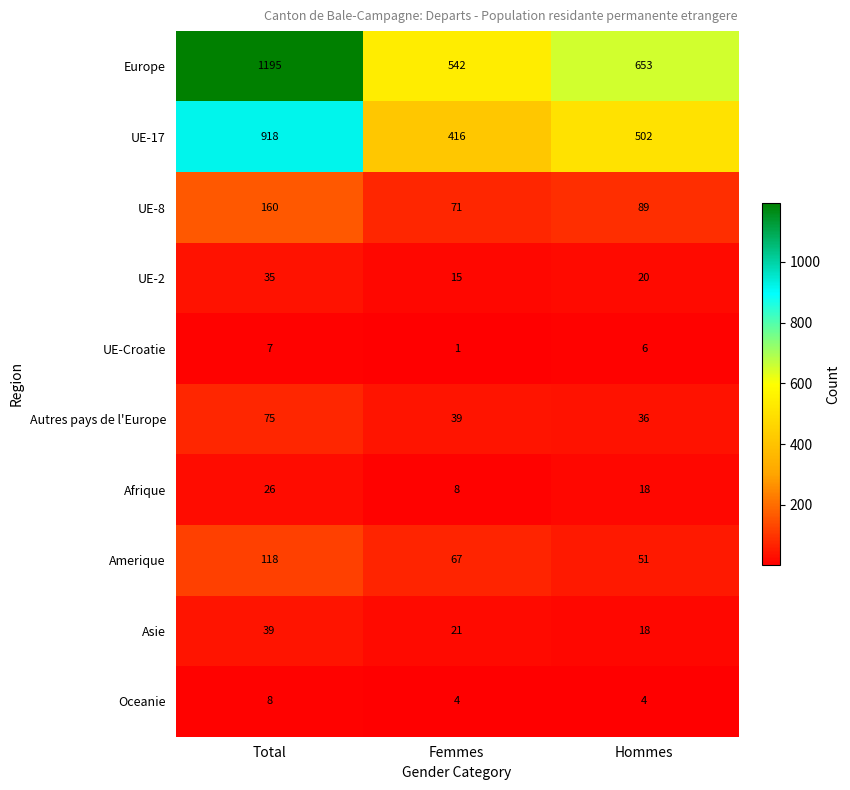

At how many categories does at least one series exceed 991?

1